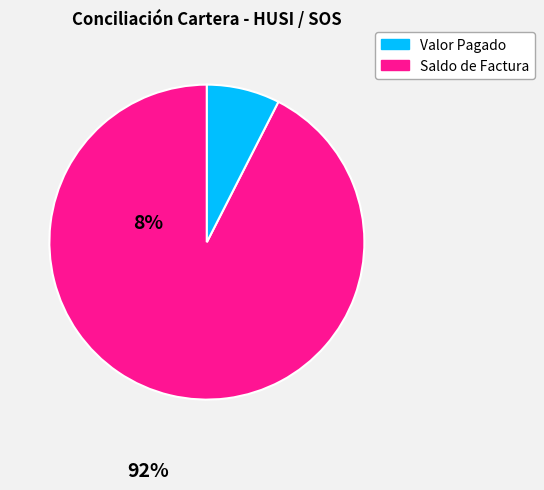

Is there any slice that represents more than half of the pie?

Yes